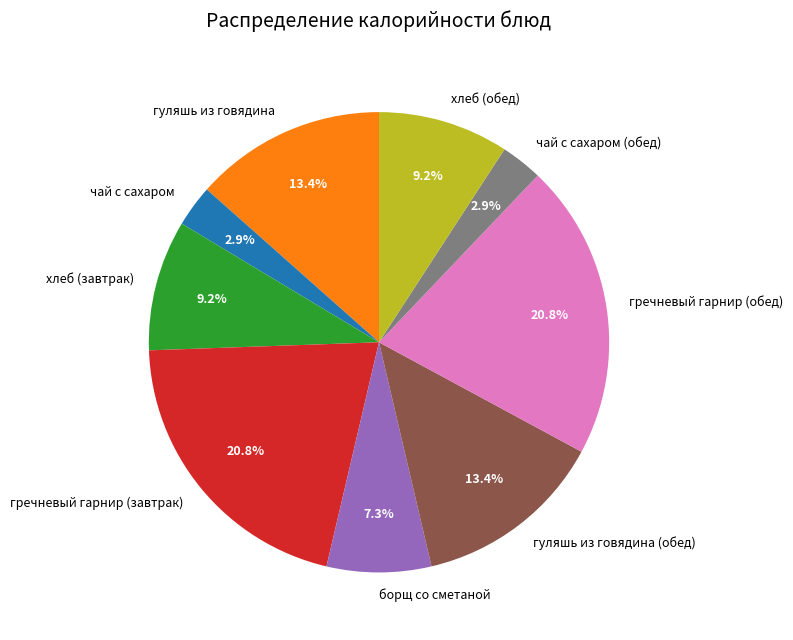

To the nearest percent, what is the difference between the largest and smallest slice percentages?

18%